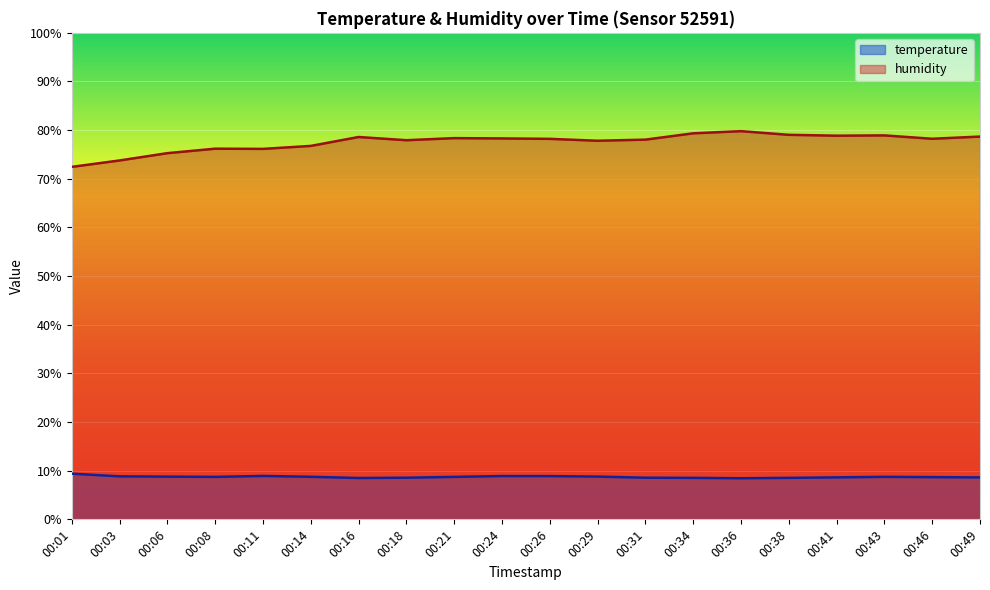

What is the value of the humidity point at the 9th from the left?

78.4